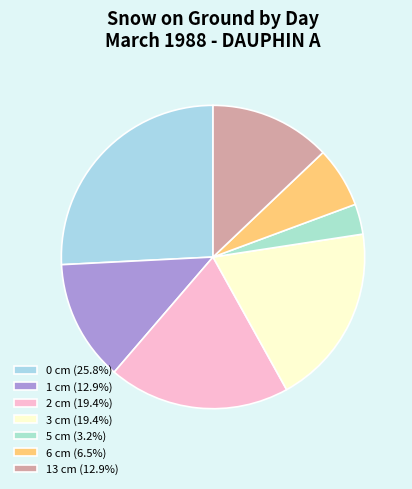

Count the number of slices in the pie.

7